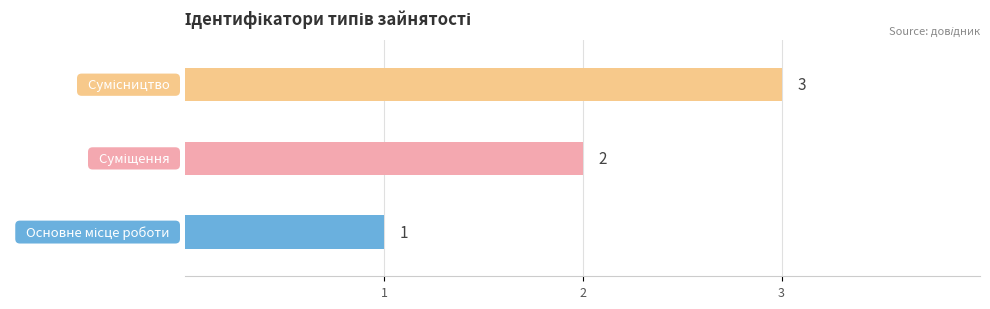

What is the maximum value shown in the chart?

3